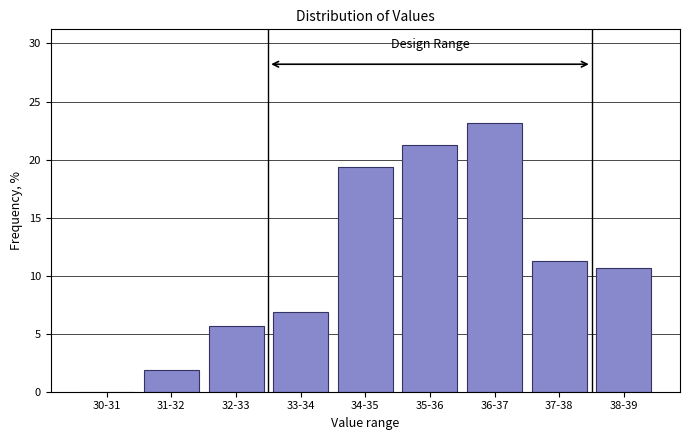

Where does the data first go above 10?

34-35